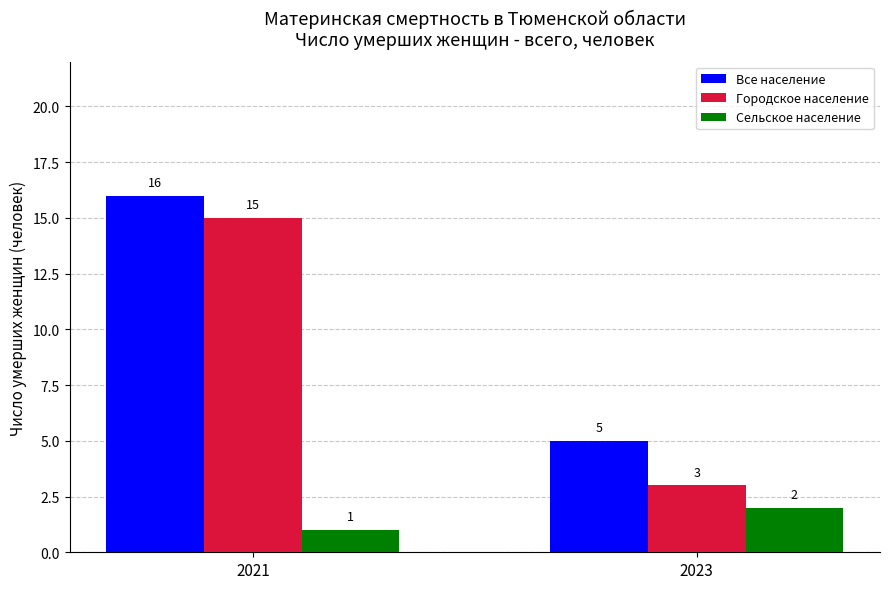

How many bars are there in total?

6